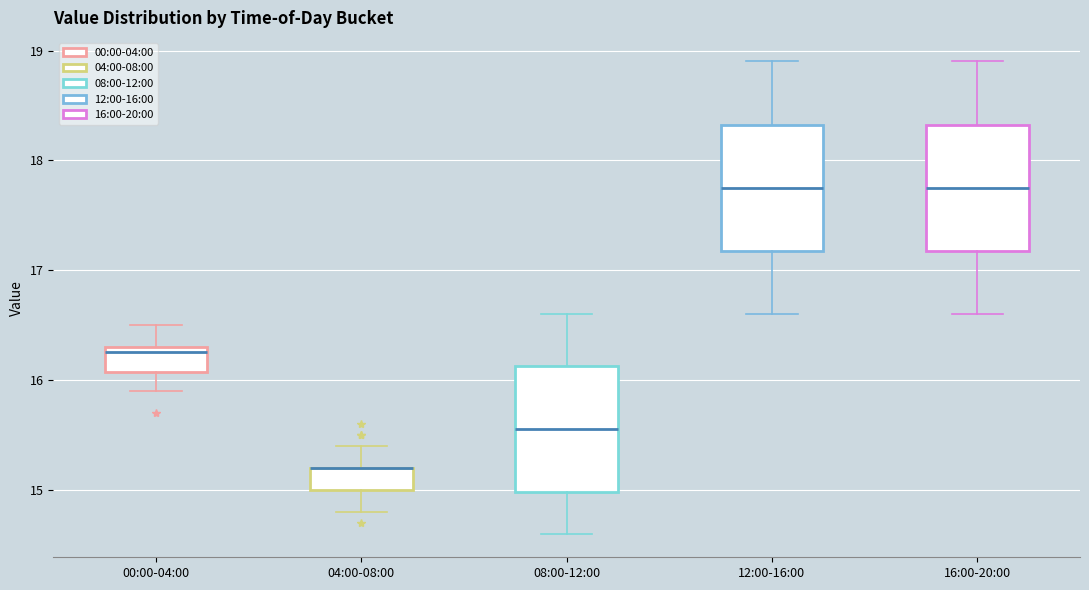

Reading left to right, transcribe this box plot: for each box, give where its median line is, the range the box spans, and where its two whiskers end, as read against the y-axis. The values are not printed on the chart, so give them approximately, as read against the axis.

00:00-04:00: median 16.3 (just below the box's upper edge), box 16.1 to 16.3, whiskers 15.9 to 16.5
04:00-08:00: median 15.2 (drawn on the box's upper edge), box 15.0 to 15.2, whiskers 14.8 to 15.4
08:00-12:00: median 15.6, box 15.0 to 16.1, whiskers 14.6 to 16.6
12:00-16:00: median 17.8, box 17.2 to 18.3, whiskers 16.6 to 18.9
16:00-20:00: median 17.8, box 17.2 to 18.3, whiskers 16.6 to 18.9